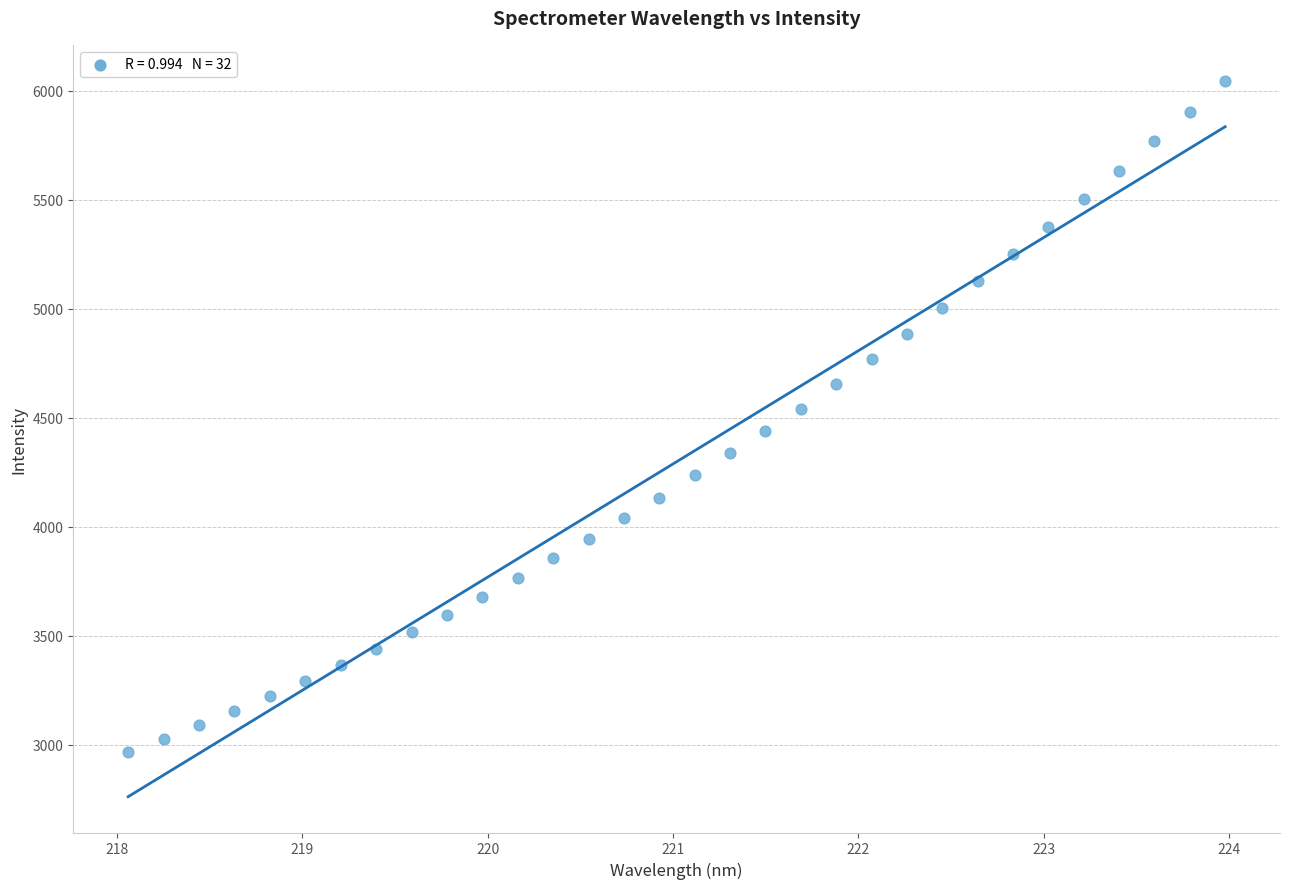

What is the range of Y values (max minus min)?

3081.2